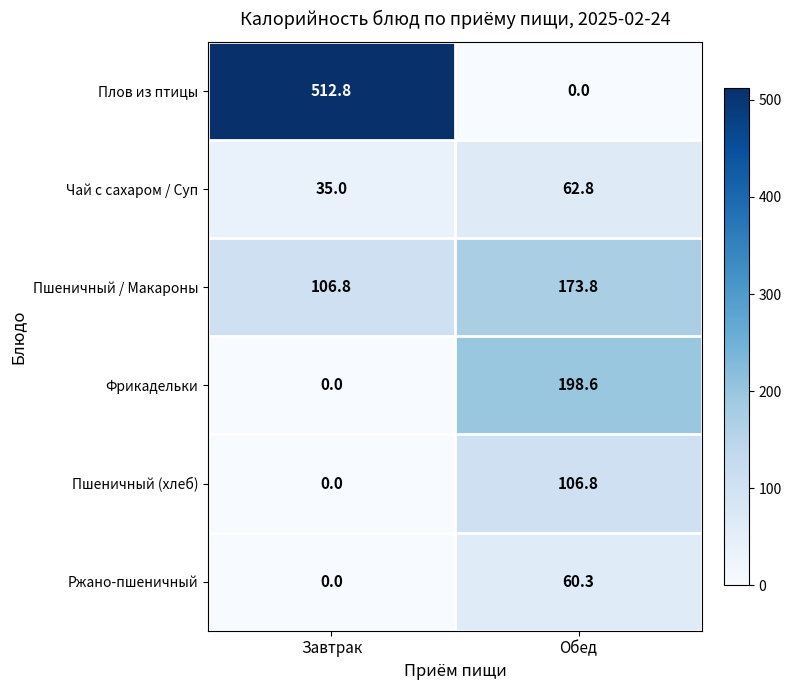

What is the sum of the Плов из птицы values at Обед and Завтрак?

512.8